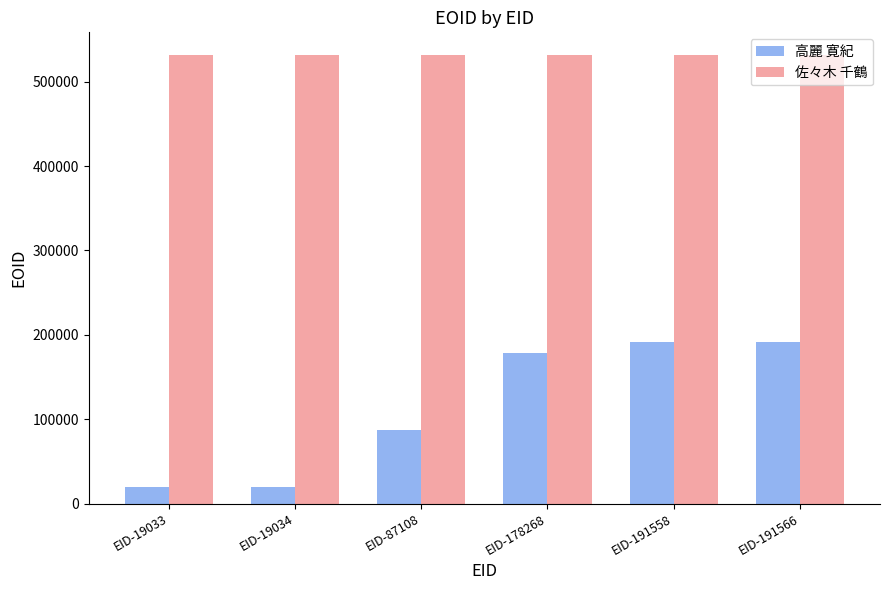

What is the minimum value shown in the chart?

19033